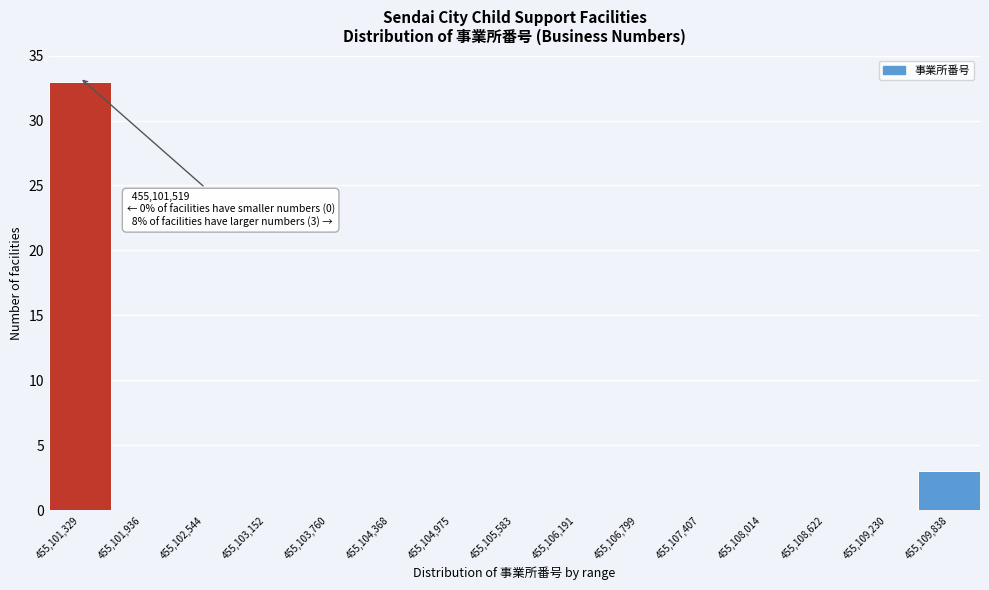

Reading left to right, list all the values displayed in this chart.

455,101,329=33	455,101,936=0	455,102,544=0	455,103,152=0	455,103,760=0	455,104,368=0	455,104,975=0	455,105,583=0	455,106,191=0	455,106,799=0	455,107,407=0	455,108,014=0	455,108,622=0	455,109,230=0	455,109,838=3